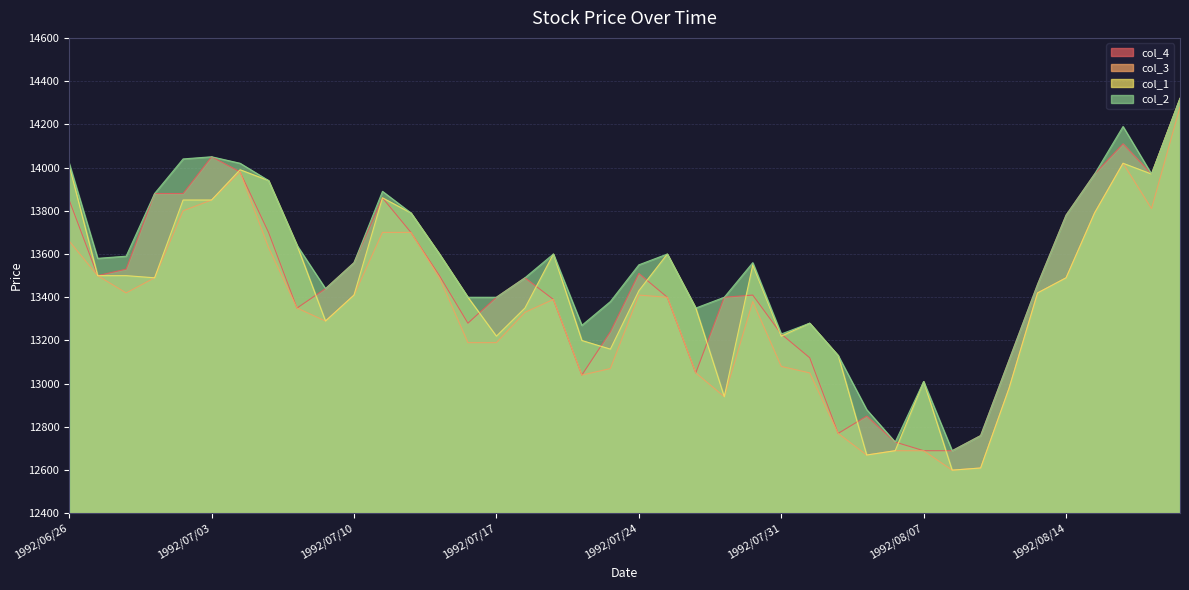

What is the minimum value for col_3?

12600